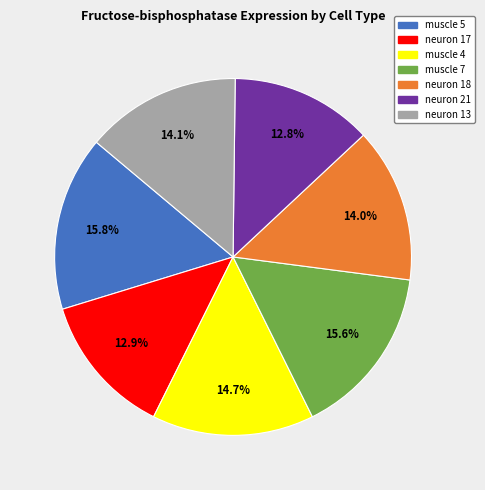

To the nearest percent, what portion does muscle 5 represent?

16%